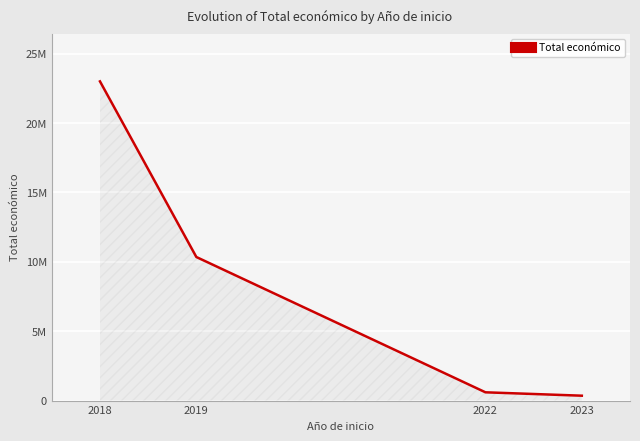

Does the chart display data point markers on the line(s)?

No